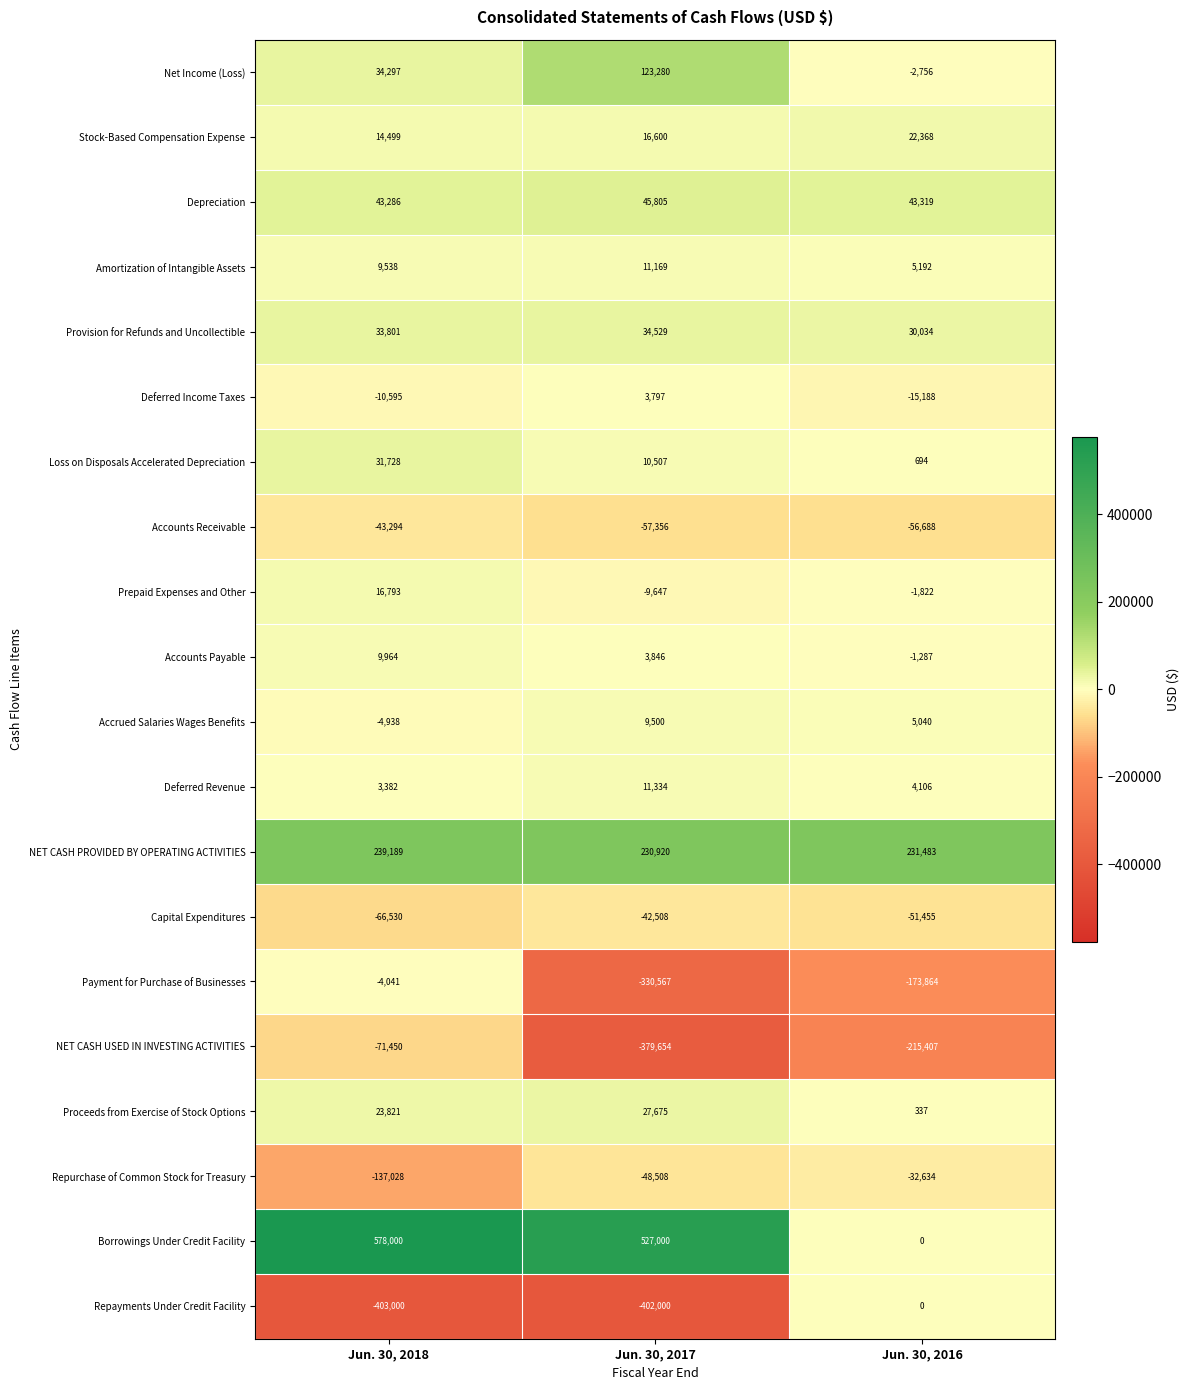

Rank the series at Jun. 30, 2017 from lowest to highest value.

Repayments Under Credit Facility, NET CASH USED IN INVESTING ACTIVITIES, Payment for Purchase of Businesses, Accounts Receivable, Repurchase of Common Stock for Treasury, Capital Expenditures, Prepaid Expenses and Other, Deferred Income Taxes, Accounts Payable, Accrued Salaries Wages Benefits, Loss on Disposals Accelerated Depreciation, Amortization of Intangible Assets, Deferred Revenue, Stock-Based Compensation Expense, Proceeds from Exercise of Stock Options, Provision for Refunds and Uncollectible, Depreciation, Net Income (Loss), NET CASH PROVIDED BY OPERATING ACTIVITIES, Borrowings Under Credit Facility